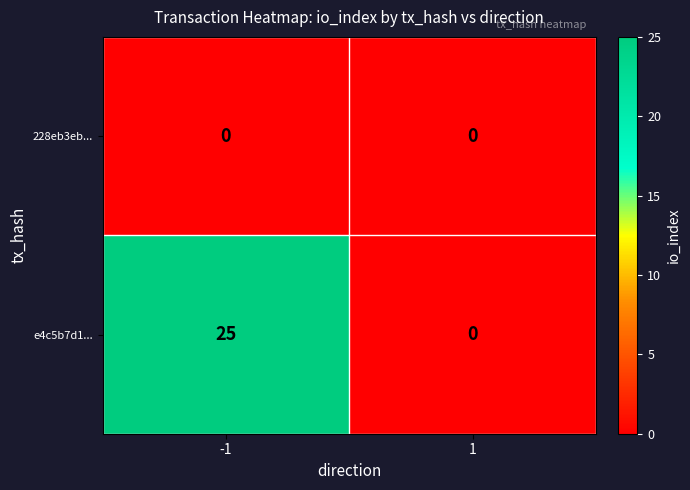

Rank the categories by e4c5b7d1... value from highest to lowest.

-1, 1